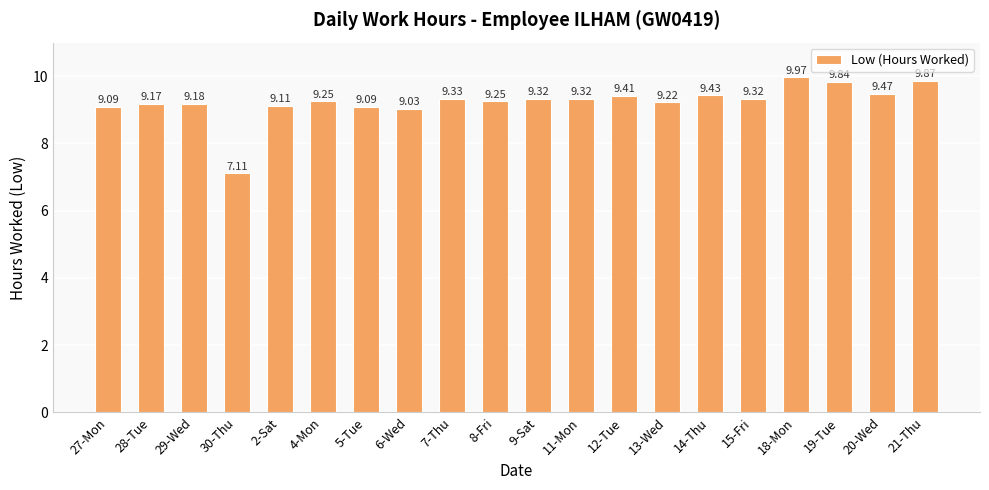

What is the sum of all values?

184.8